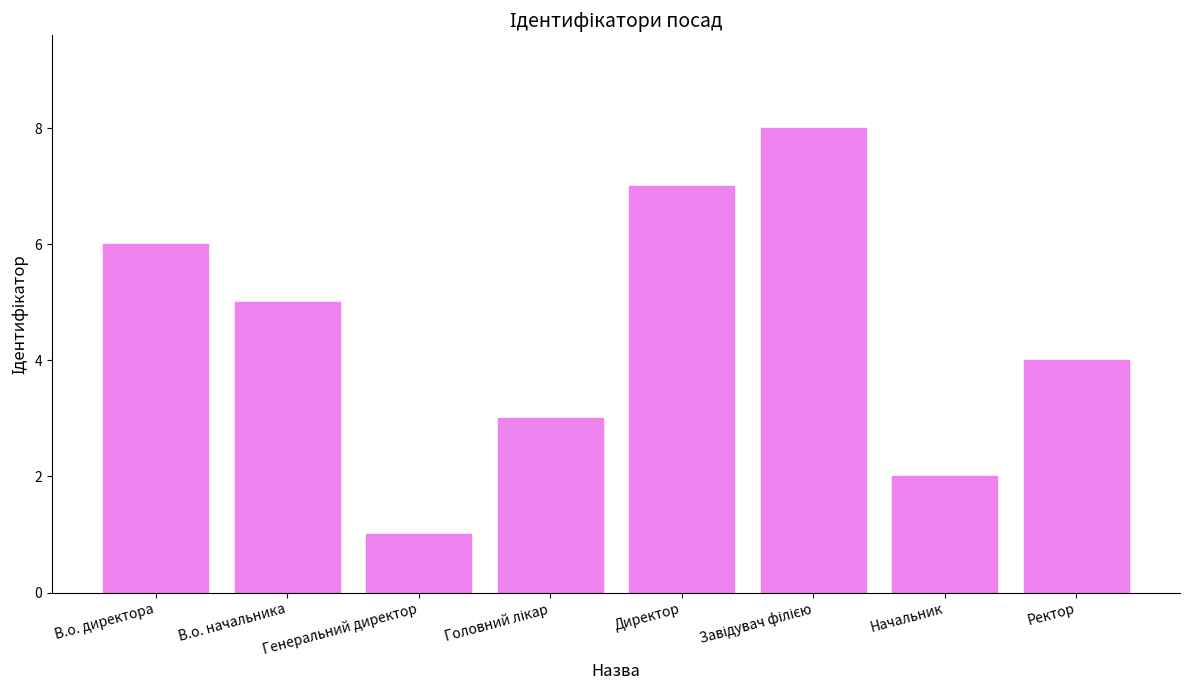

What position from the right is Ректор?

1